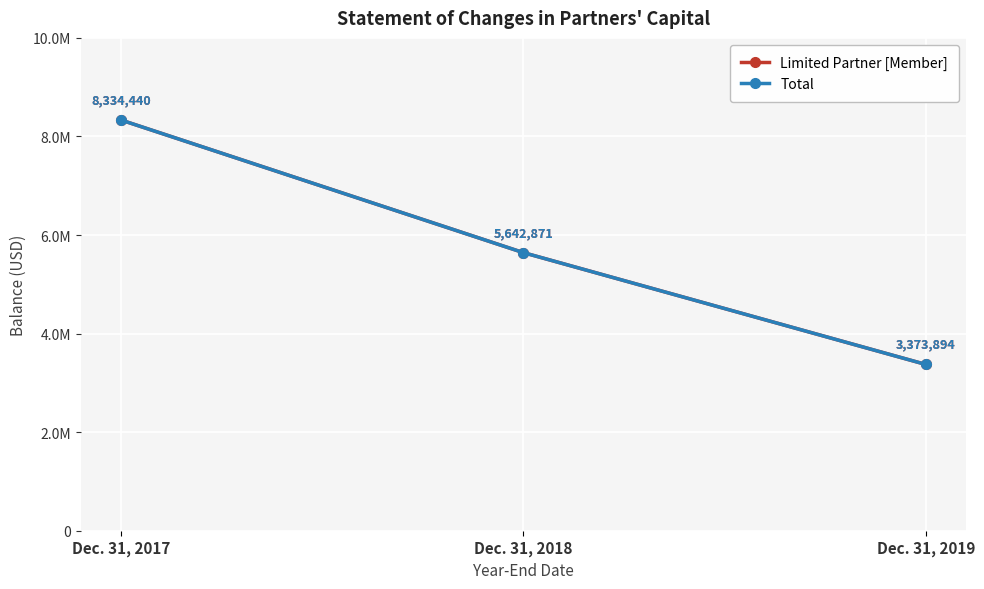

Is the value of Total at Dec. 31, 2018 greater than the value of Limited Partner [Member] at Dec. 31, 2017?

No